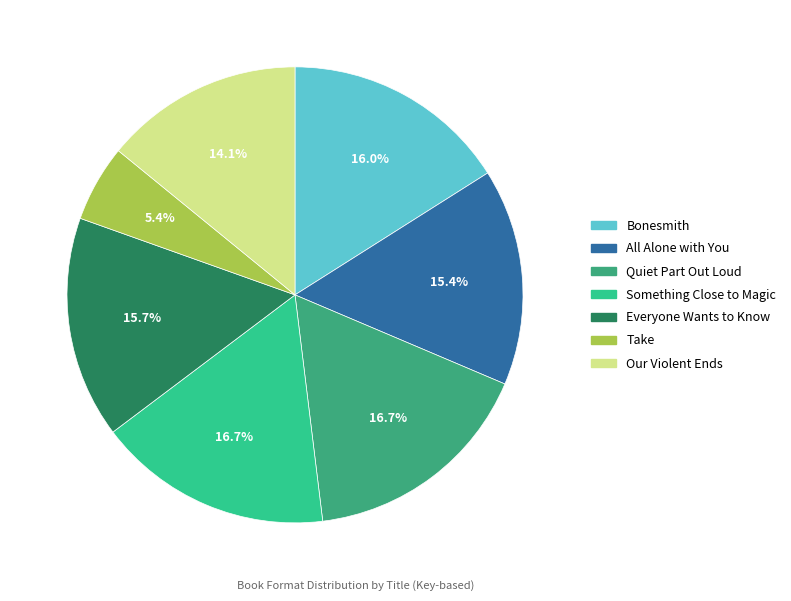

To the nearest percent, what is the difference between the Something Close to Magic and Take slice percentages?

11%